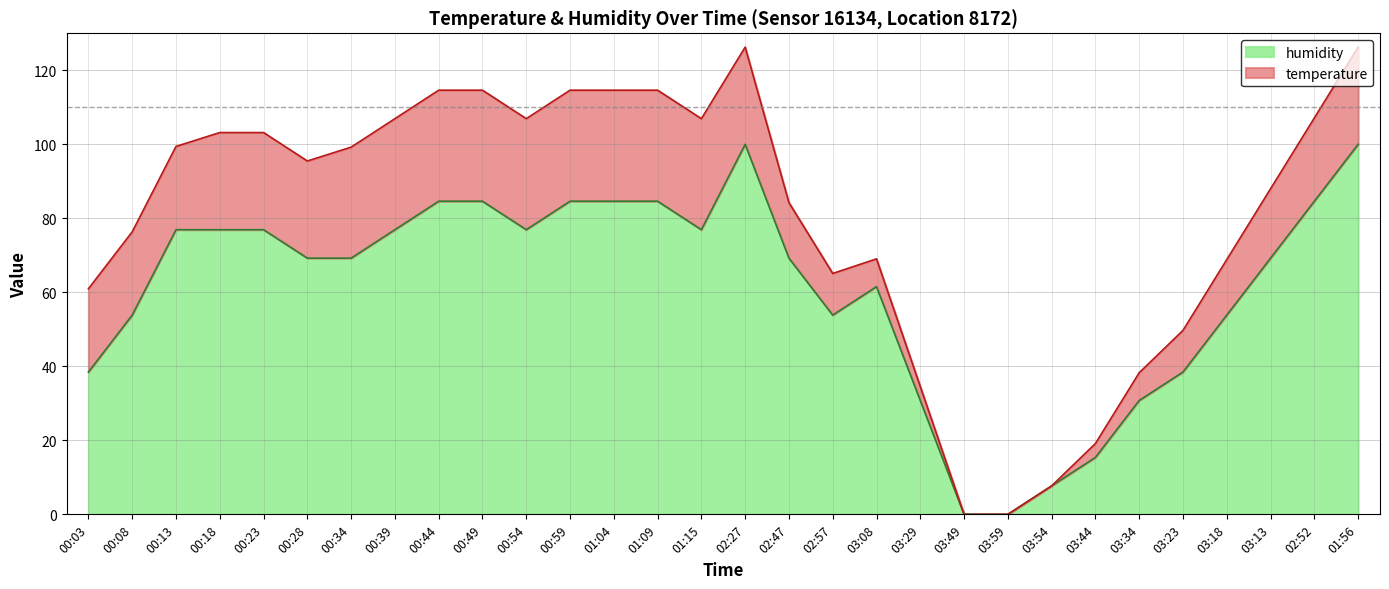

What is the total value across all series at 03:44?

19.1